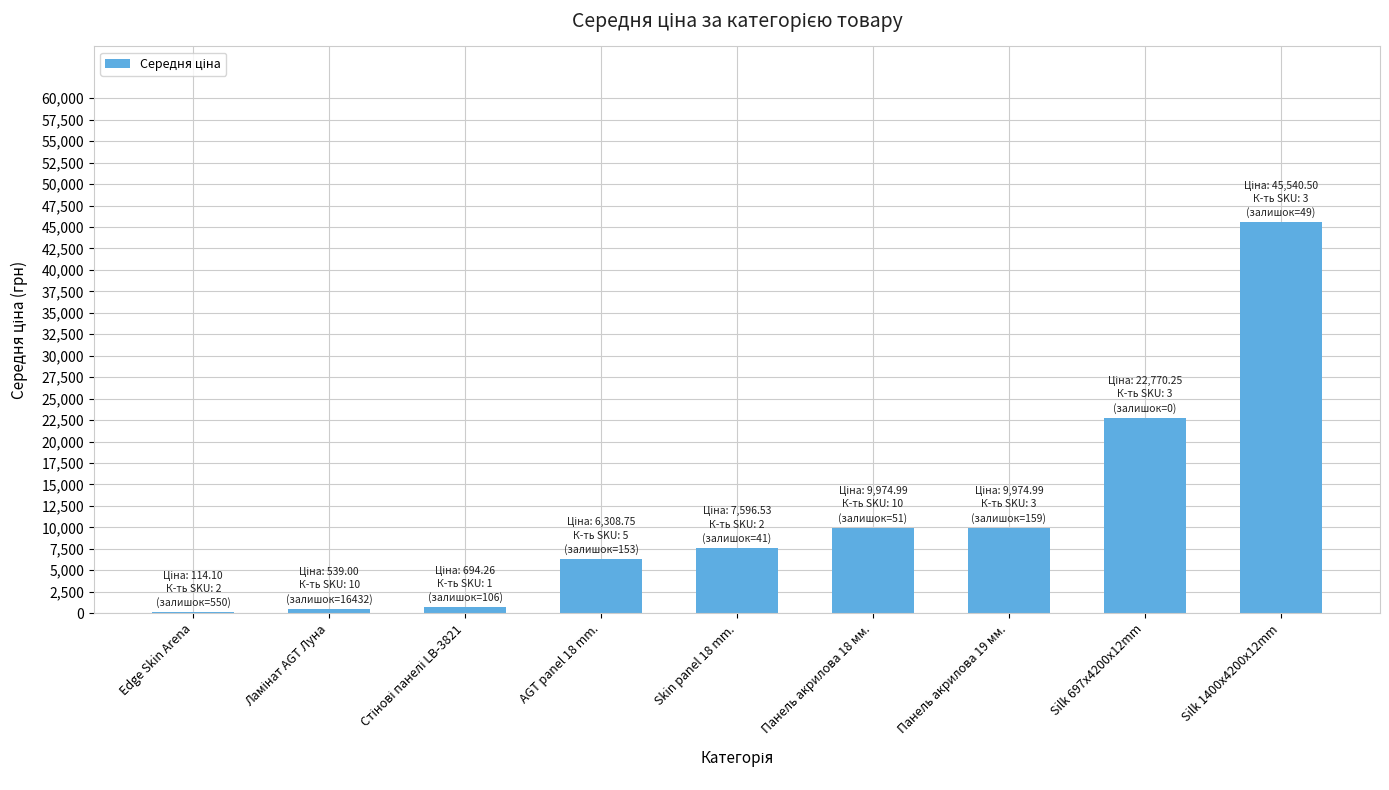

At which label does the data first exceed 7596?

Skin panel 18 mm.